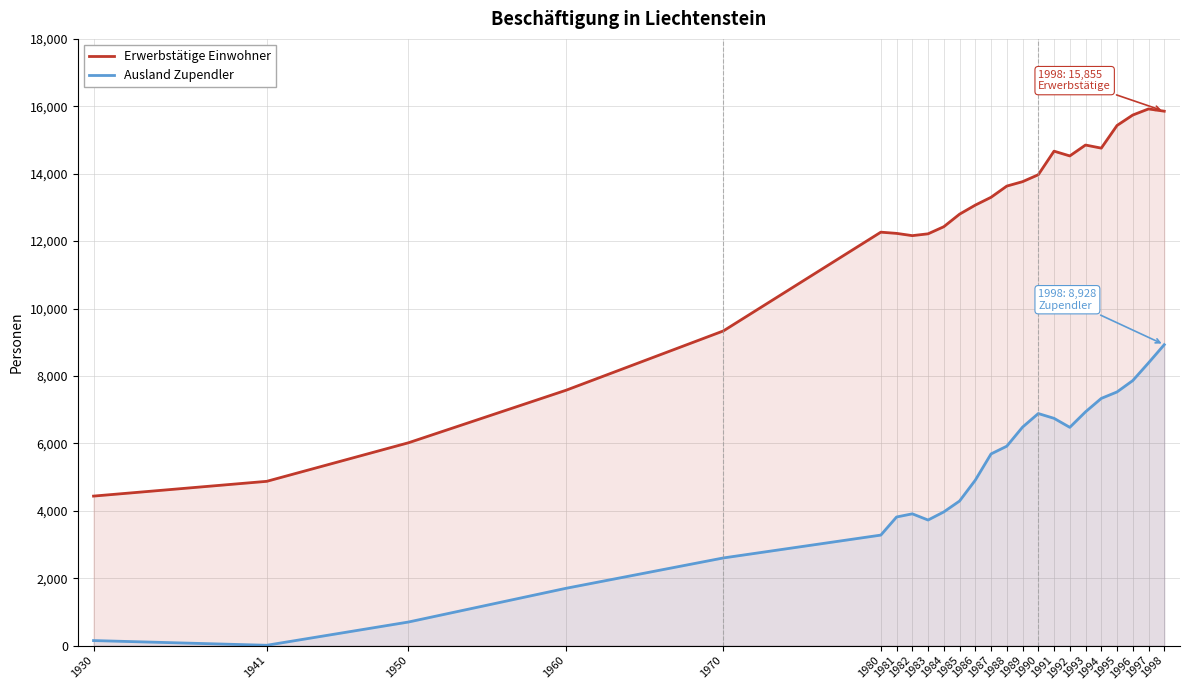

Is it true that Erwerbstätige Einwohner equals 15855 at 1998?

True